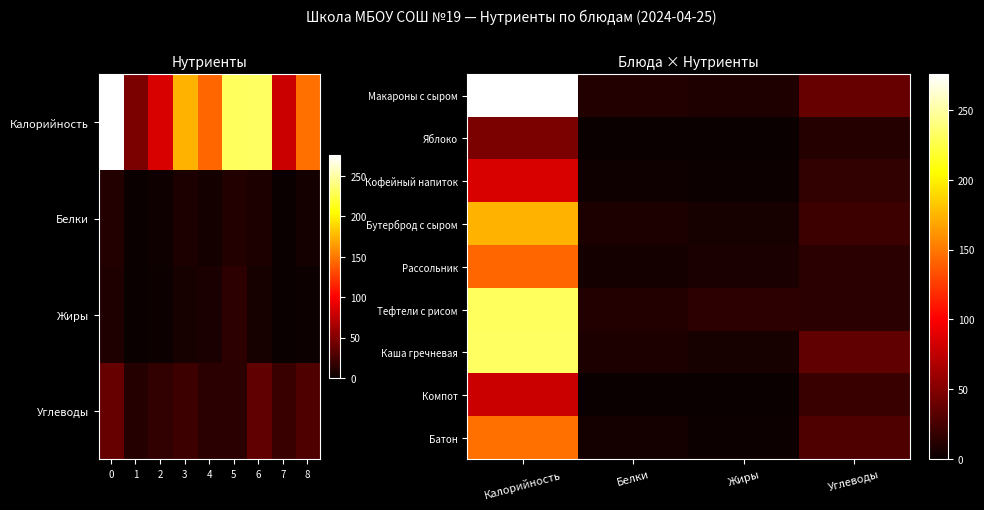

Reading left to right, extract all data points from this chart.

Макароны с сыром: Калорийность=275.5	Белки=10.1	Жиры=9.2	Углеводы=37.9
Яблоко: Калорийность=47.3	Белки=0.5	Жиры=0.0	Углеводы=11.4
Кофейный напиток: Калорийность=86.0	Белки=2.3	Жиры=1.6	Углеводы=16.2
Бутерброд с сыром: Калорийность=173.7	Белки=8.5	Жиры=6.2	Углеводы=21.0
Рассольник: Калорийность=142.4	Белки=5.0	Жиры=7.3	Углеводы=13.9
Тефтели с рисом: Калорийность=231.0	Белки=10.5	Жиры=15.0	Углеводы=13.5
Каша гречневая: Калорийность=232.0	Белки=8.2	Жиры=5.8	Углеводы=35.8
Компот: Калорийность=79.0	Белки=0.3	Жиры=0.1	Углеводы=20.2
Батон: Калорийность=147.4	Белки=4.8	Жиры=1.5	Углеводы=28.7